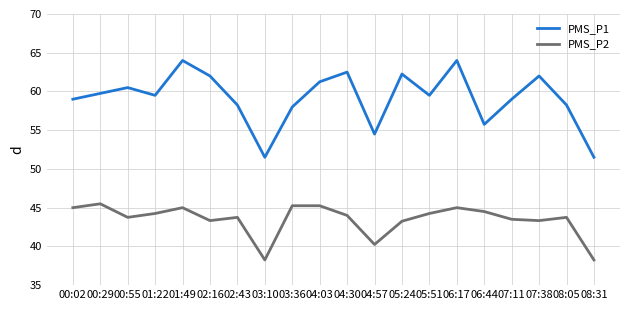

What is the difference between the highest and lowest values at 04:30?

18.5